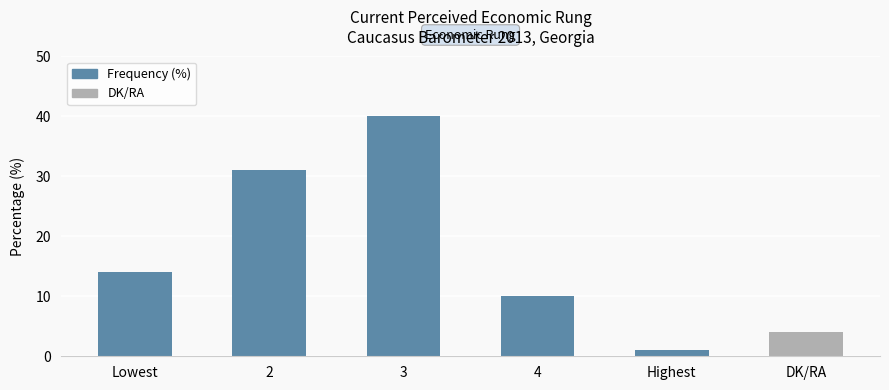

True or false: the data shows 1 at Highest.

False